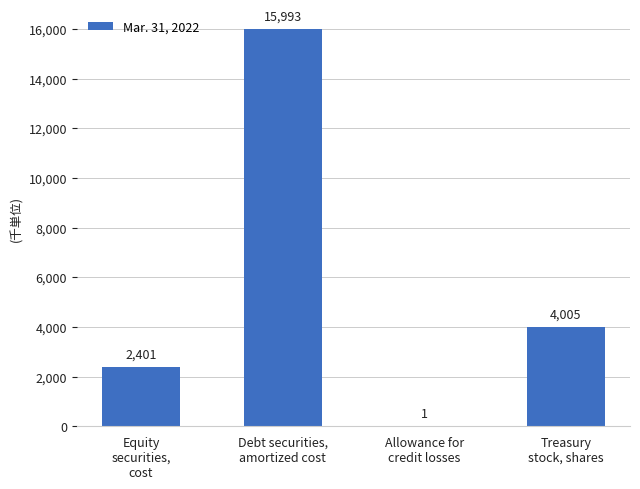

What is the greatest value displayed?

15993.2